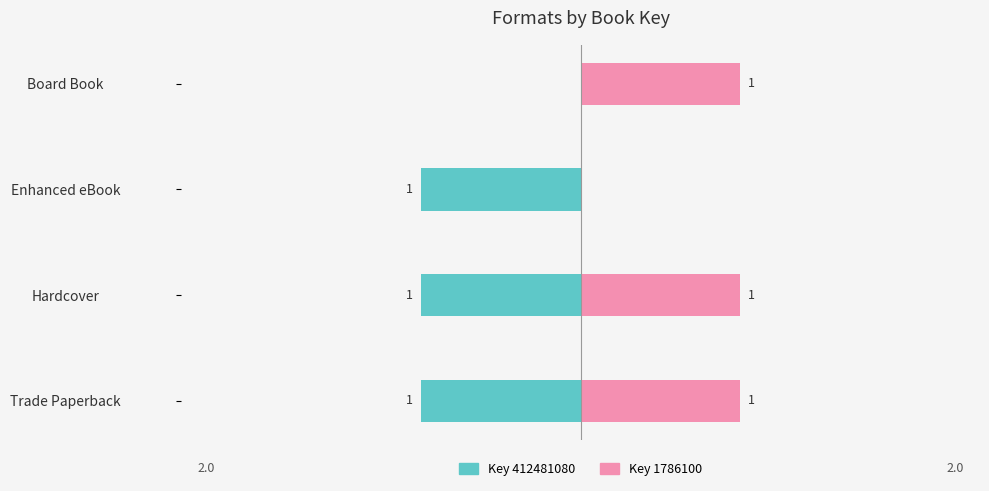

The Key 412481080 series shows 0 at −3. True or false?

False